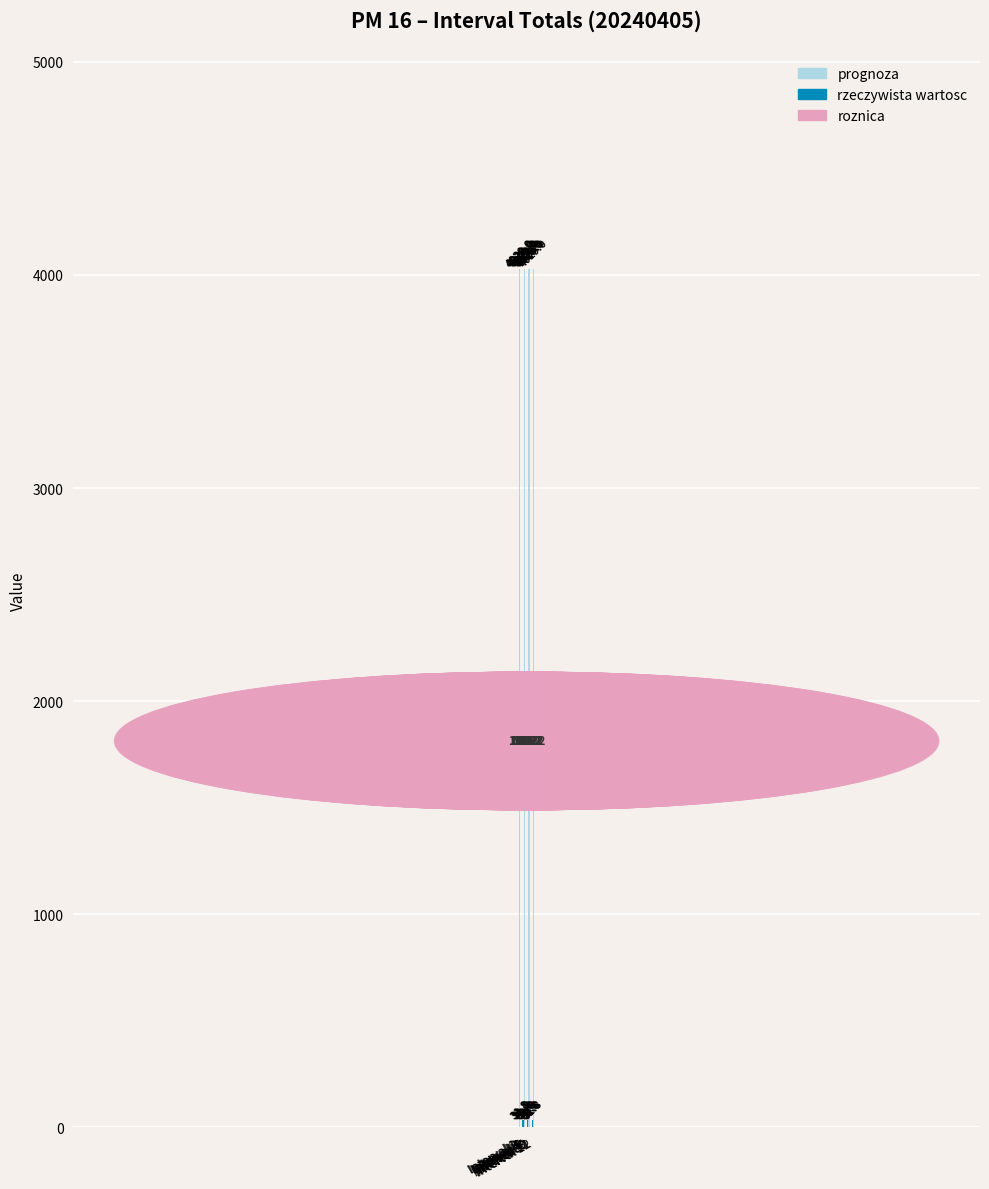

What is the value of the prognoza bar at the 11th from the left?

4029.0